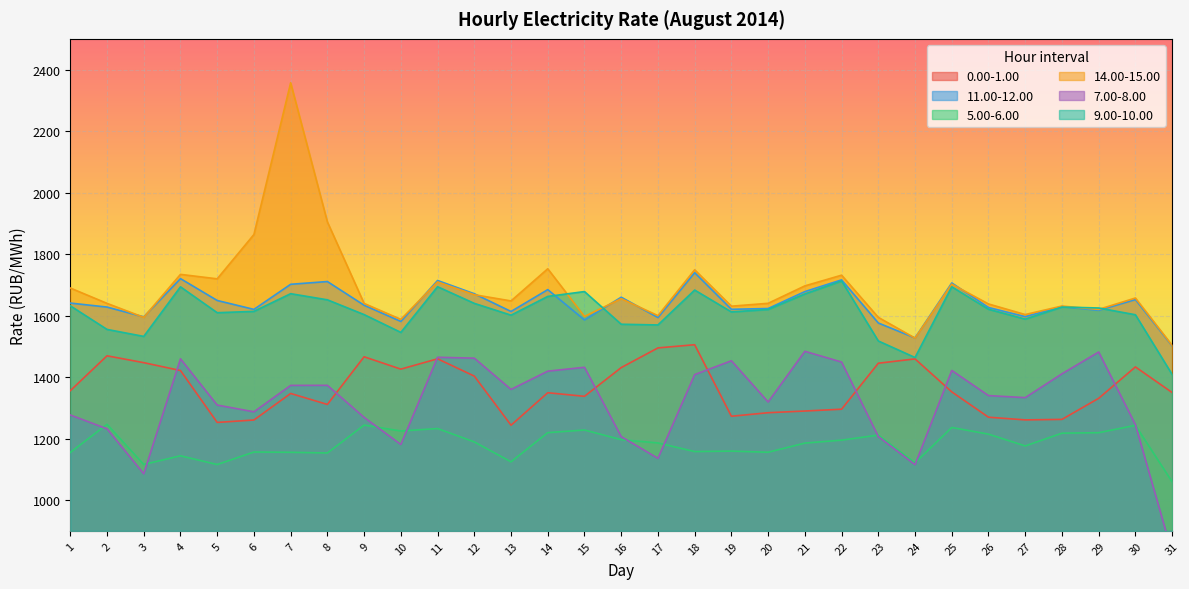

What is the sum of the 14.00-15.00 values at 4 and 18?

3482.9